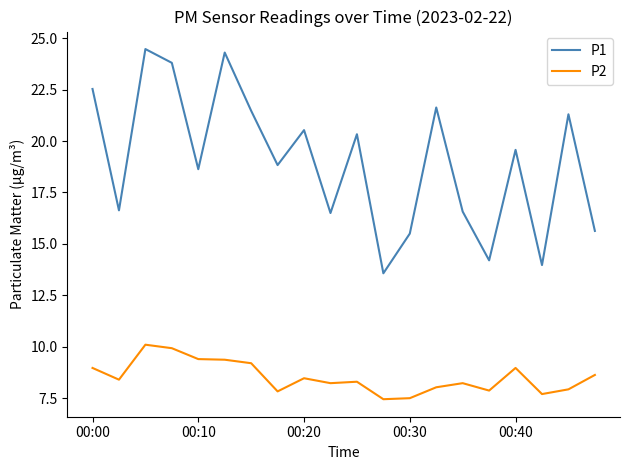

How many lines are shown in the chart?

2